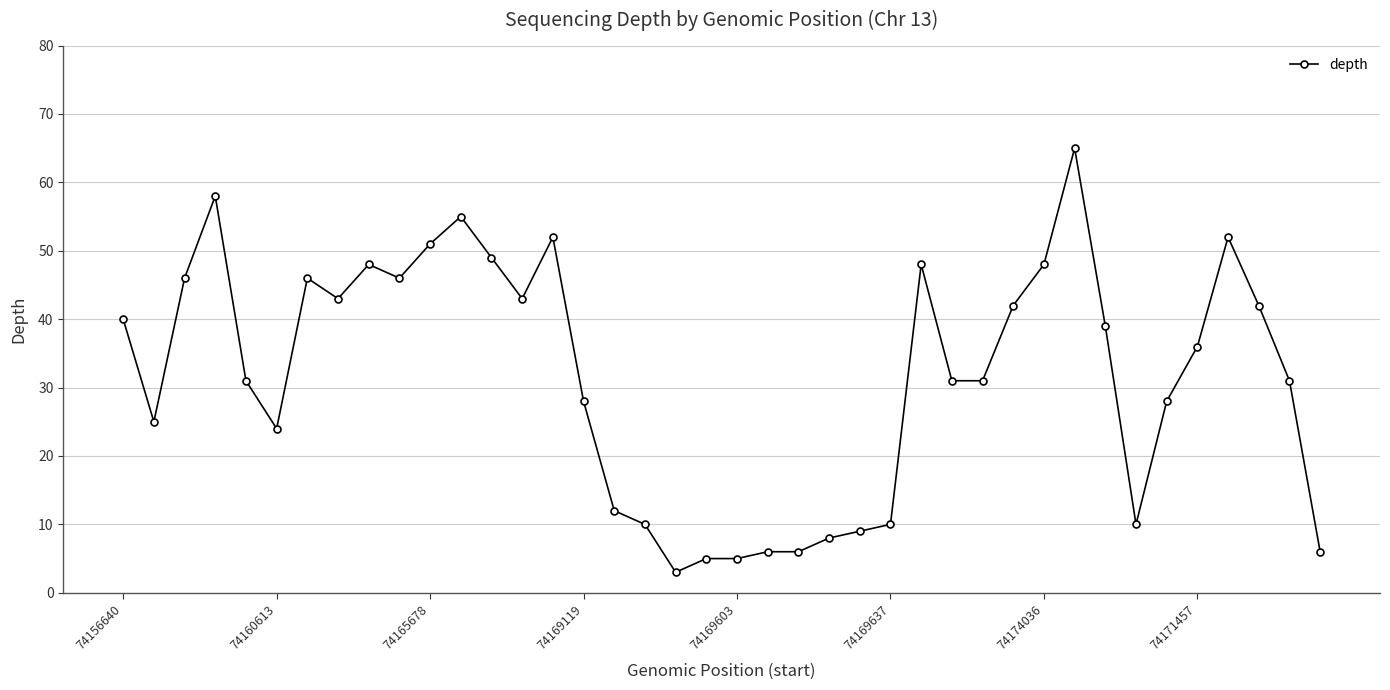

What is the sum of all values?

1268